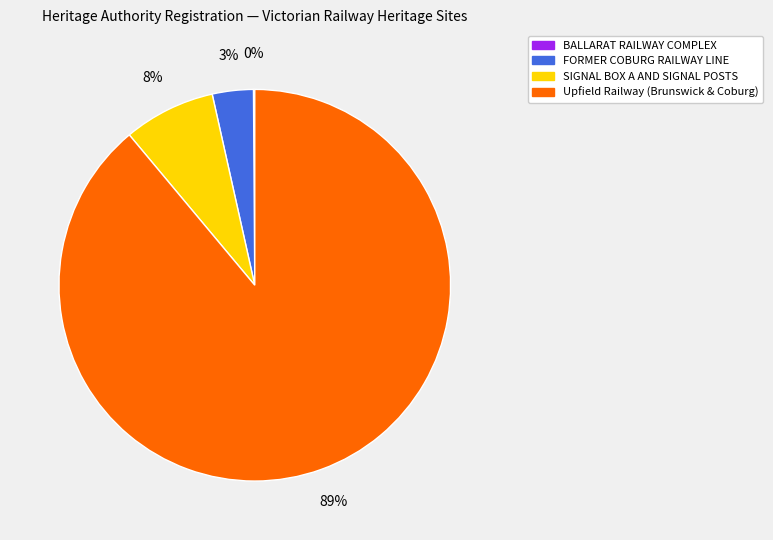

Is it true that Upfield Railway (Brunswick & Coburg) is 82% of the pie?

False